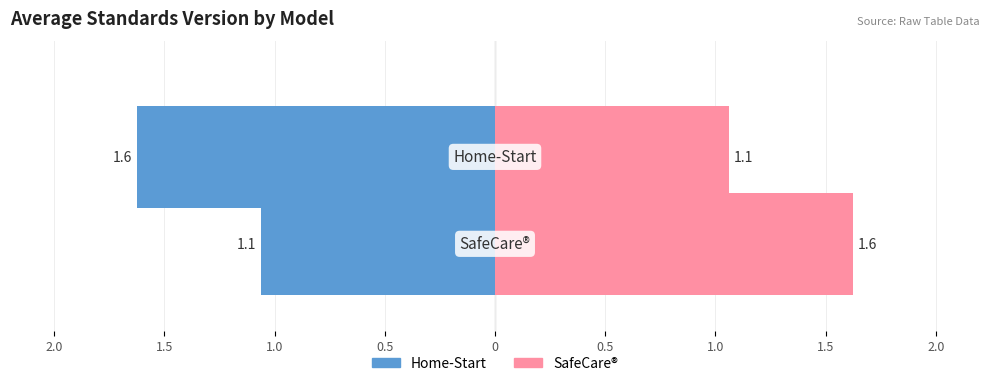

Count the number of data series in this chart.

2